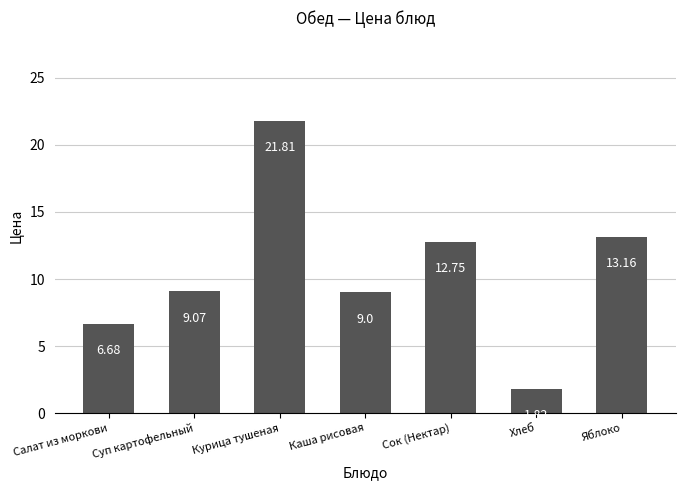

How many data points are less than 9?

2